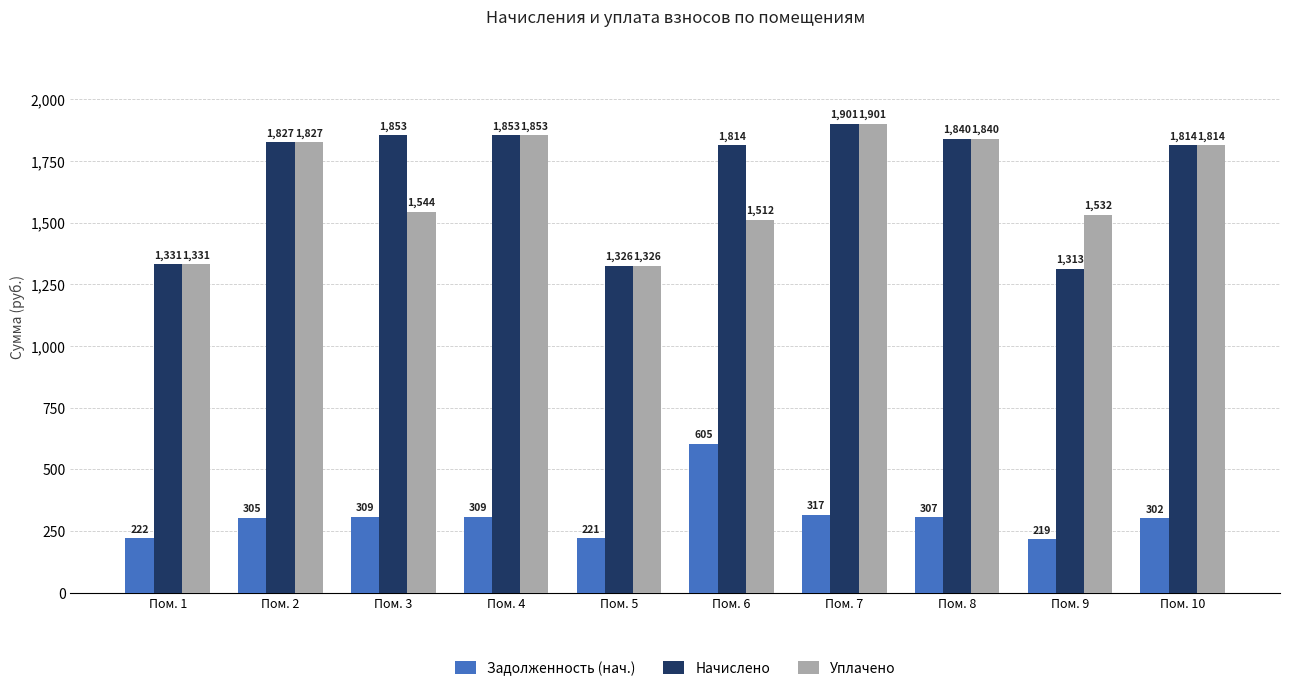

Between Пом. 9 and Пом. 10, which series saw the biggest shift?

Начислено